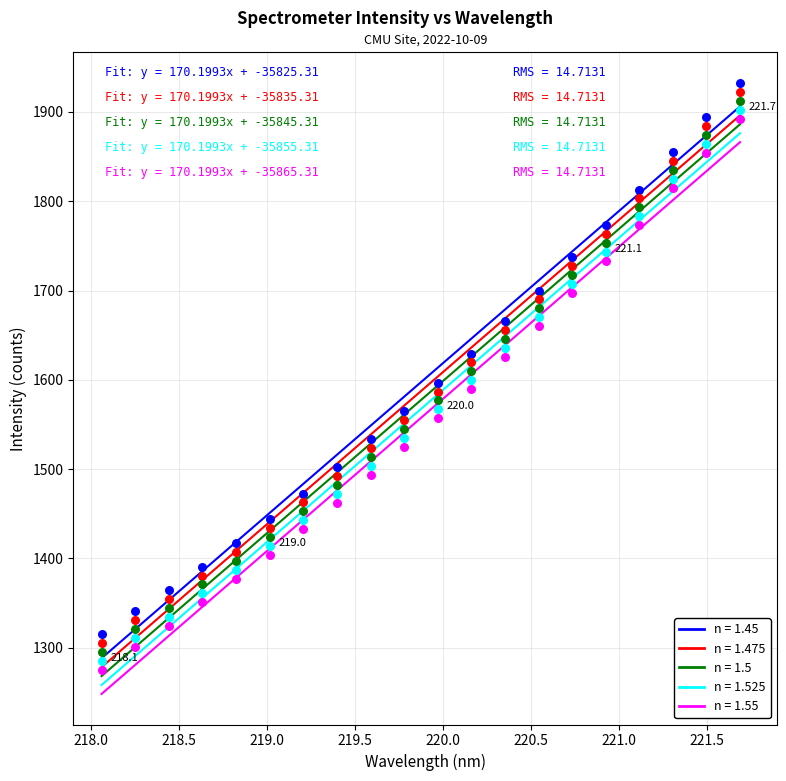

What is the X range (max minus min) for the scatter plot?

3.6